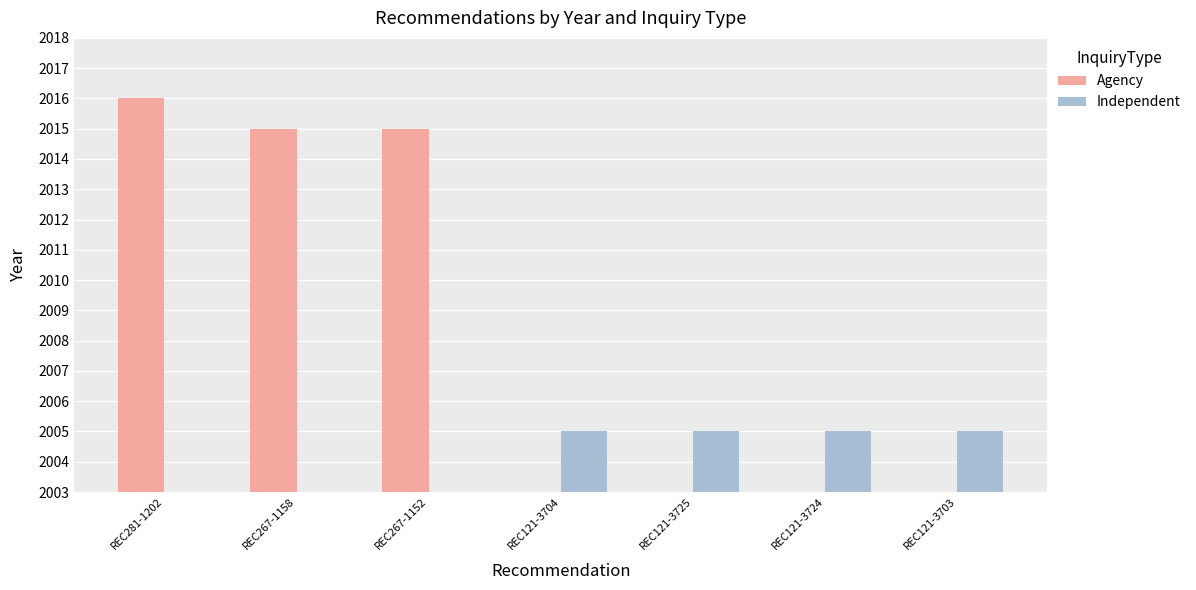

How many groups of bars are there?

7